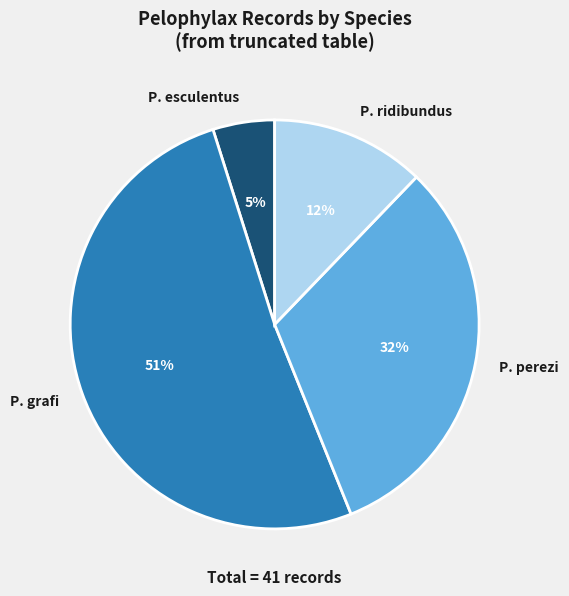

What is the majority slice?

P. grafi